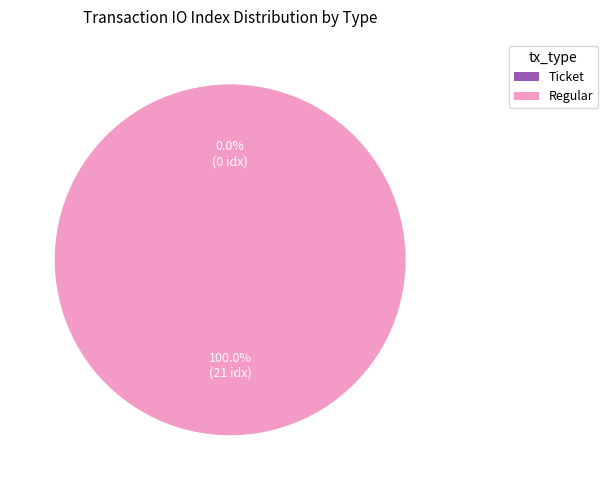

True or false: Regular accounts for 86% of the total.

False